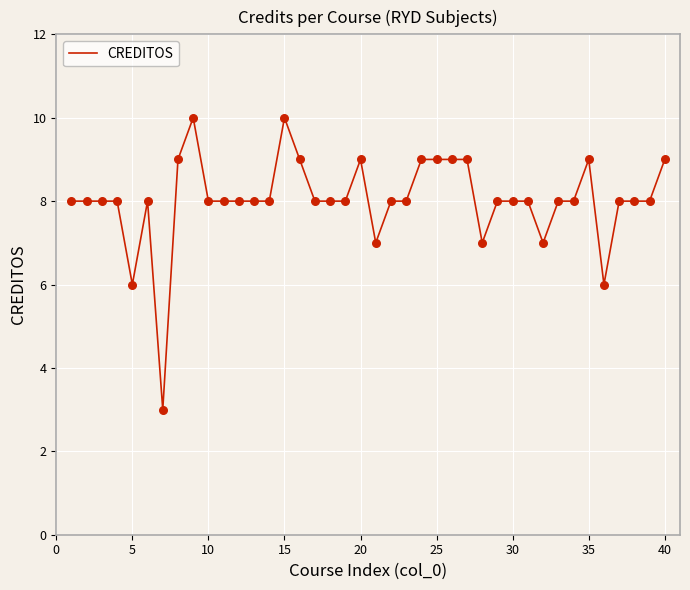

What is the difference between the maximum and minimum values?

7